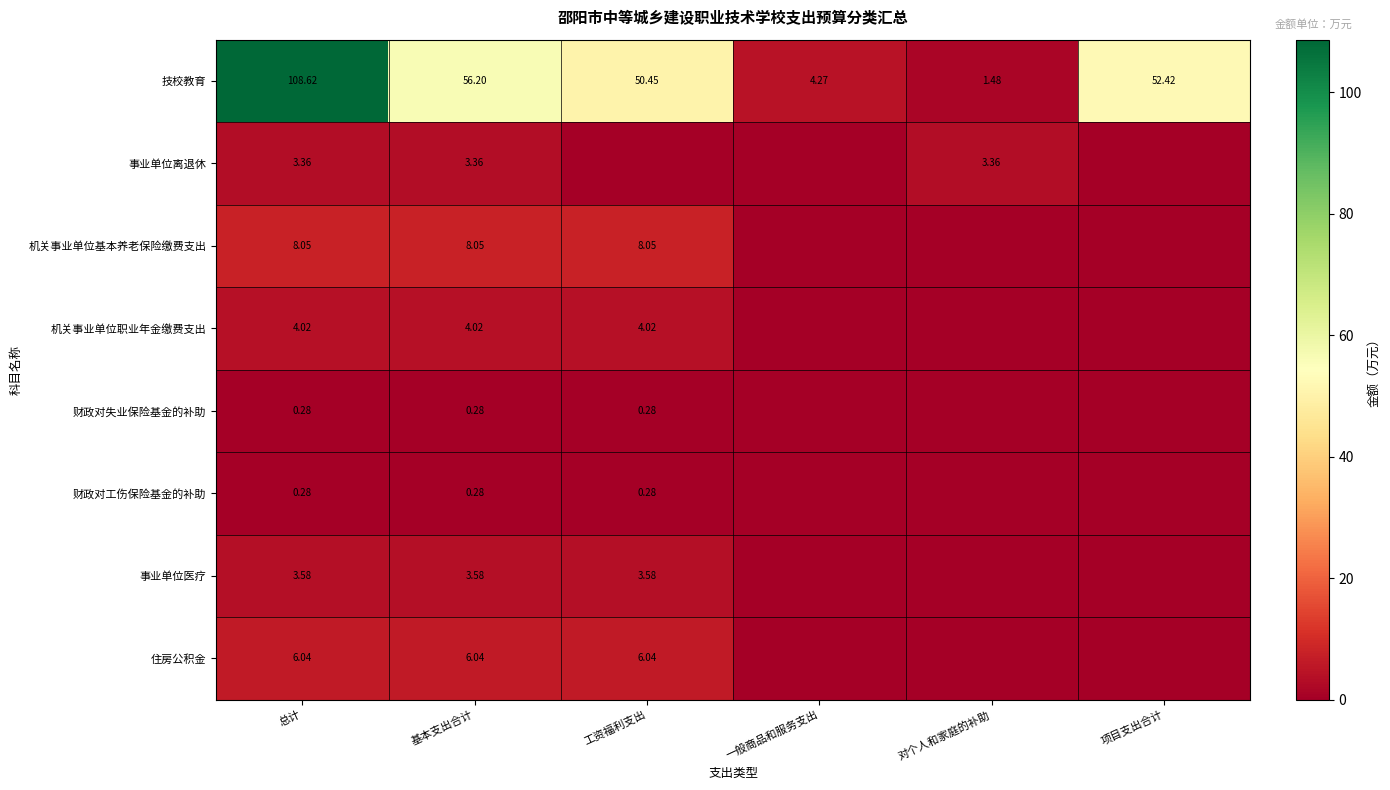

Which category has the highest value across all series?

总计